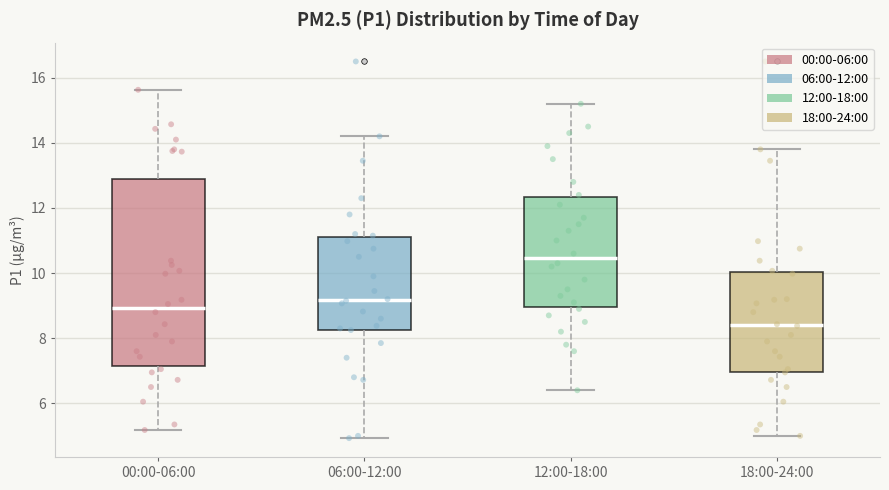

Which box is the tallest, from its lower edge to its upper edge?

00:00-06:00